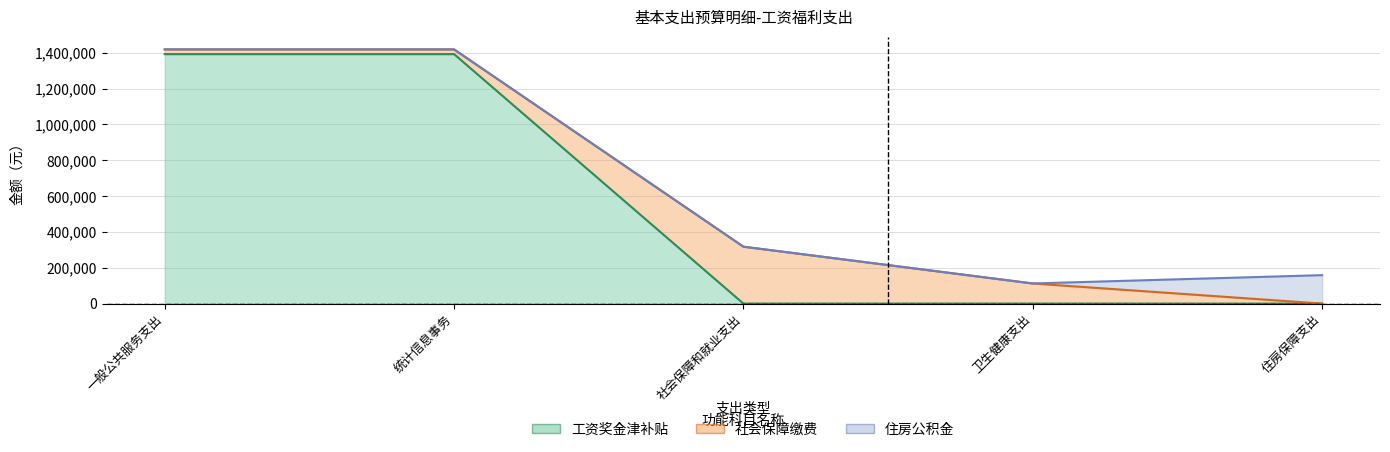

Is it true that 工资奖金津补贴 equals 1392844 at 一般公共服务支出?

True